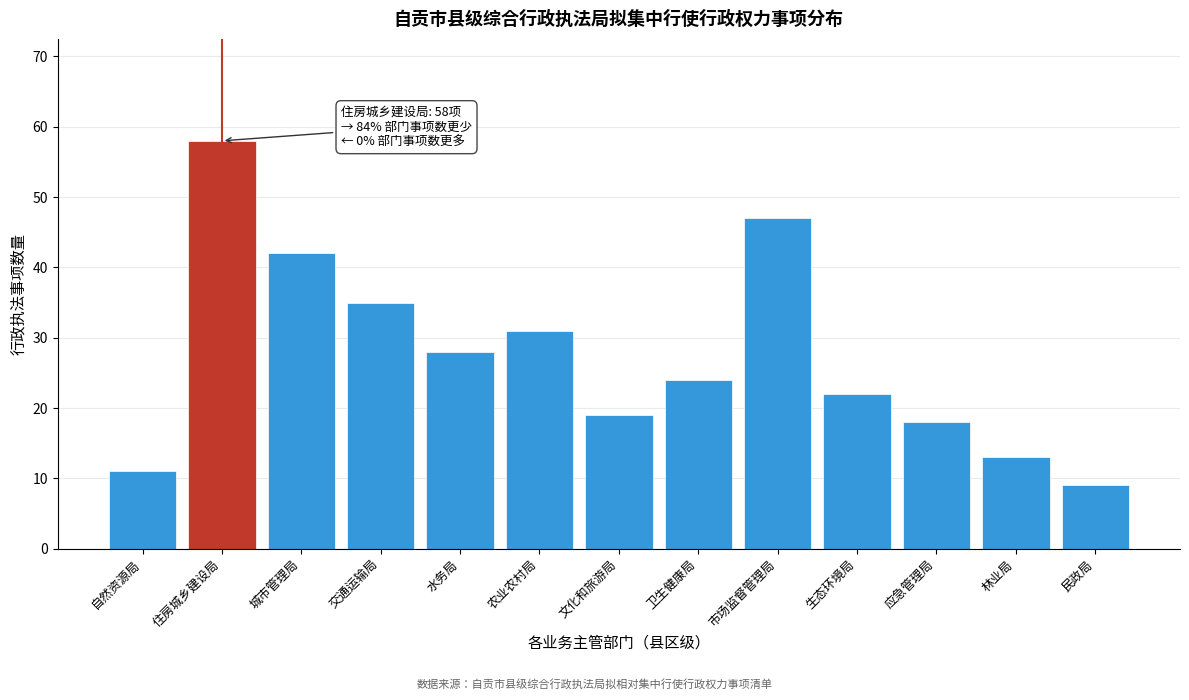

Reading left to right, transcribe all the data shown in this chart.

11	58	42	35	28	31	19	24	47	22	18	13	9